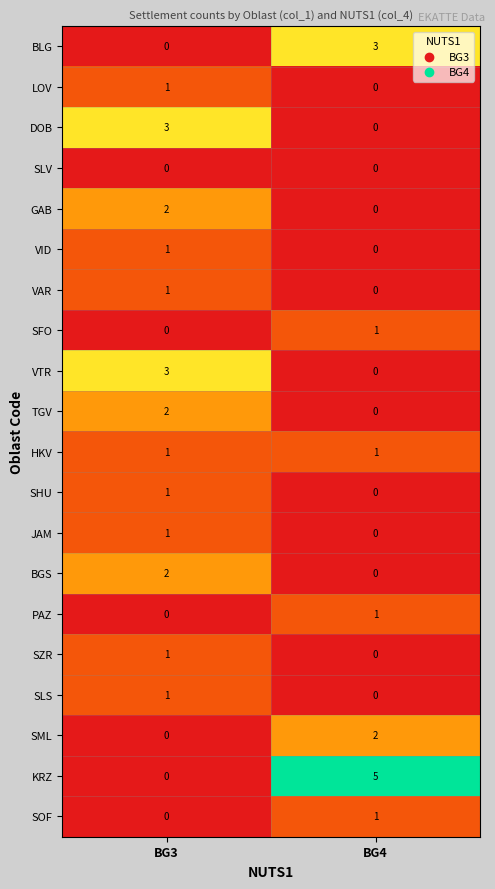

What is the sum of the VTR values at BG4 and BG3?

3